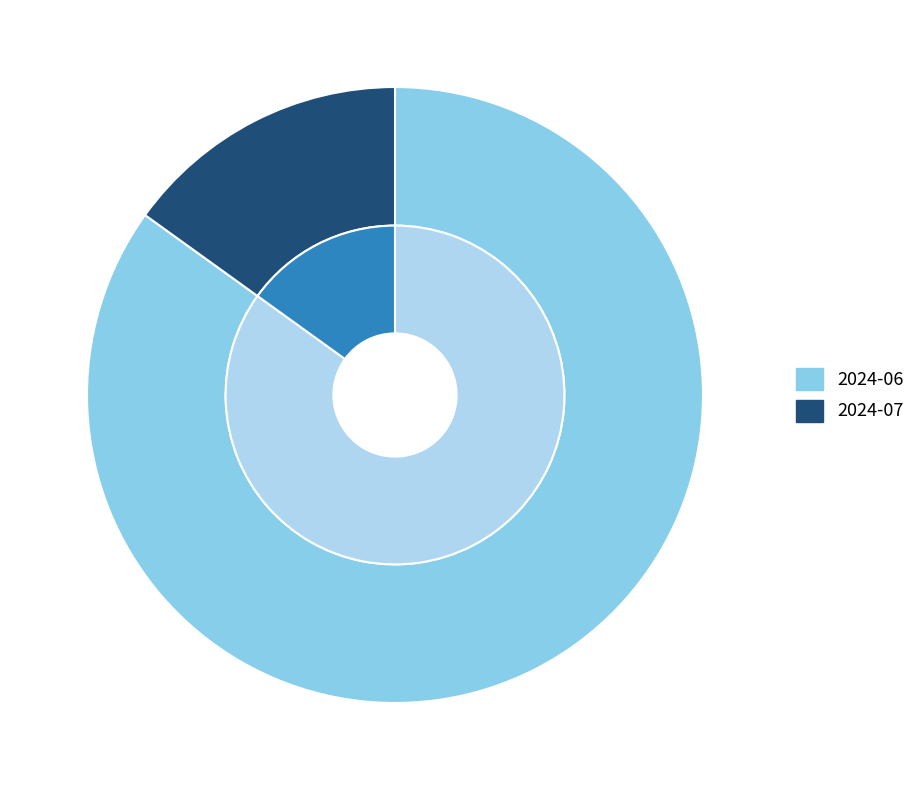

What is the largest slice in the pie chart?

2024-06